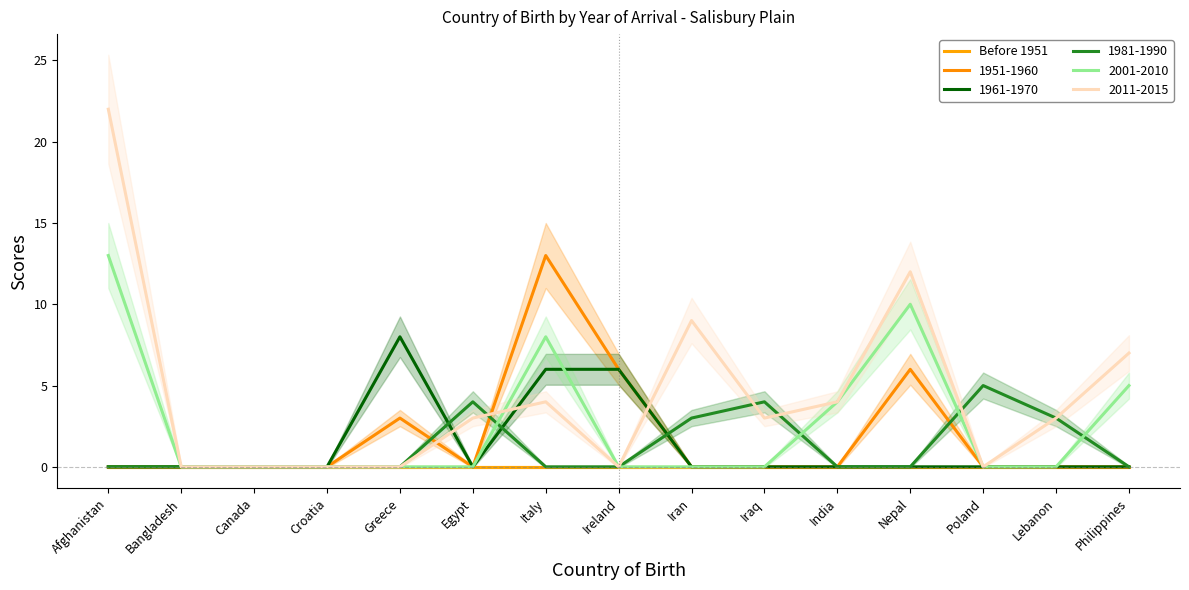

Count the 1961-1970 values in the range 0 to 1.

12